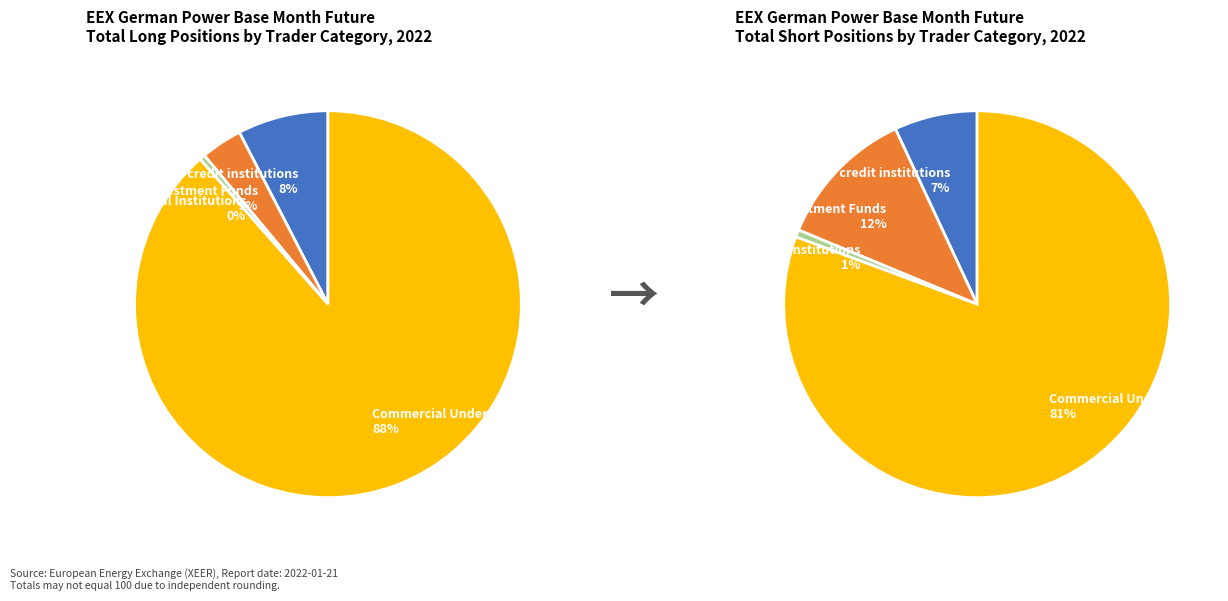

How much of the chart is everything except Other Financial Institutions?

99.5%